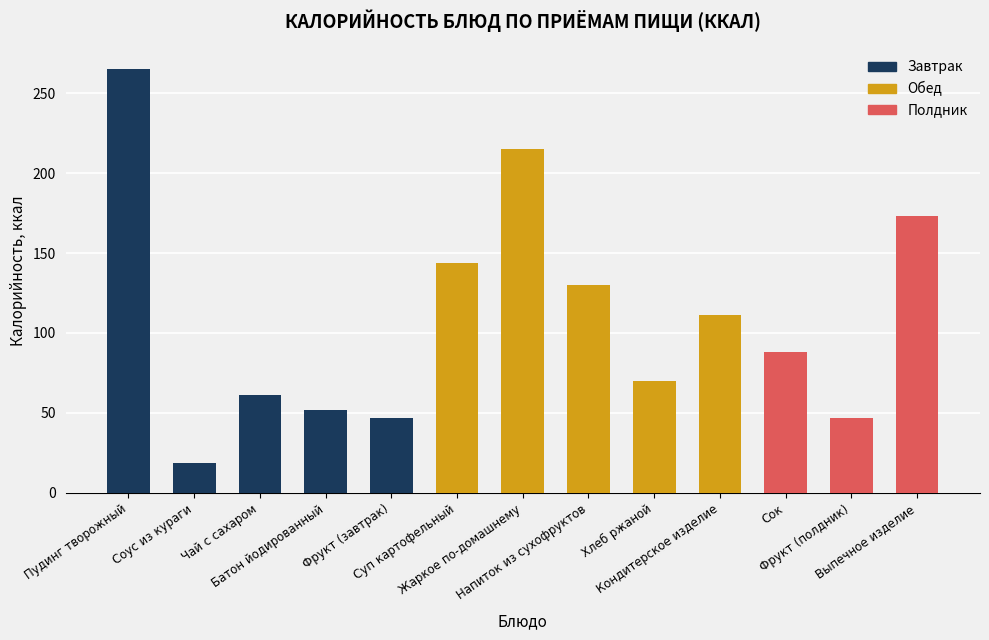

What is the greatest value displayed?

265